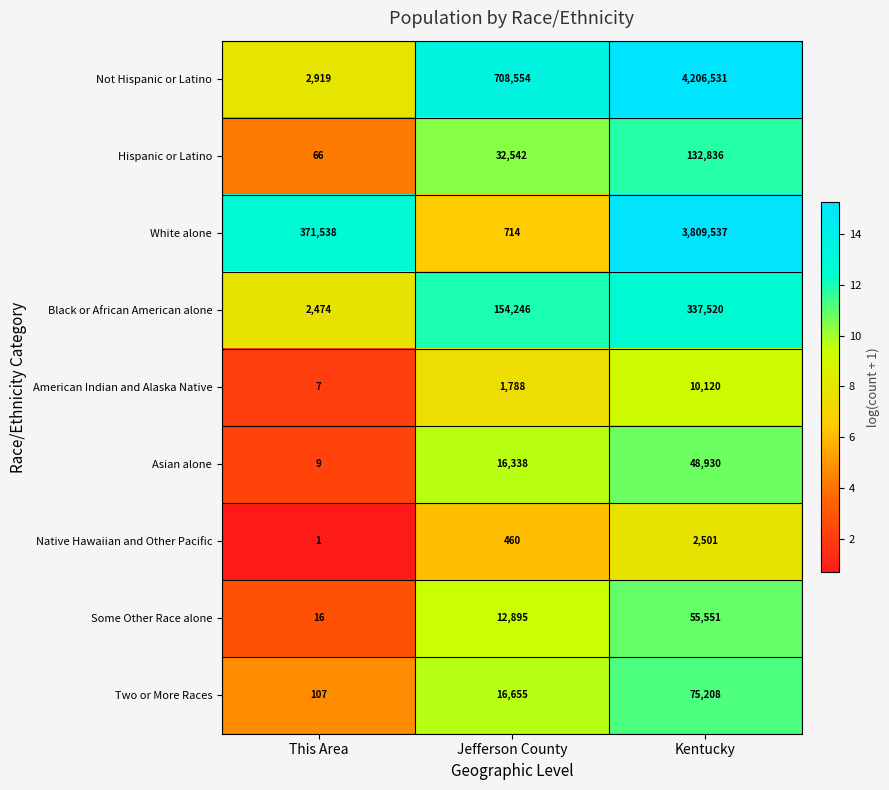

Reading left to right, what are all the values shown in this chart?

Not Hispanic or Latino: This Area=2919	Jefferson County=708554	Kentucky=4206531
Hispanic or Latino: This Area=66	Jefferson County=32542	Kentucky=132836
White alone: This Area=371538	Jefferson County=714	Kentucky=3809537
Black or African American alone: This Area=2474	Jefferson County=154246	Kentucky=337520
American Indian and Alaska Native: This Area=7	Jefferson County=1788	Kentucky=10120
Asian alone: This Area=9	Jefferson County=16338	Kentucky=48930
Native Hawaiian and Other Pacific: This Area=1	Jefferson County=460	Kentucky=2501
Some Other Race alone: This Area=16	Jefferson County=12895	Kentucky=55551
Two or More Races: This Area=107	Jefferson County=16655	Kentucky=75208